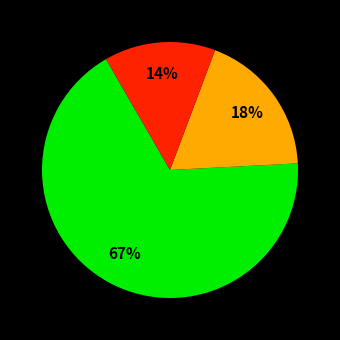

To the nearest percent, what is the average slice percentage?

33%